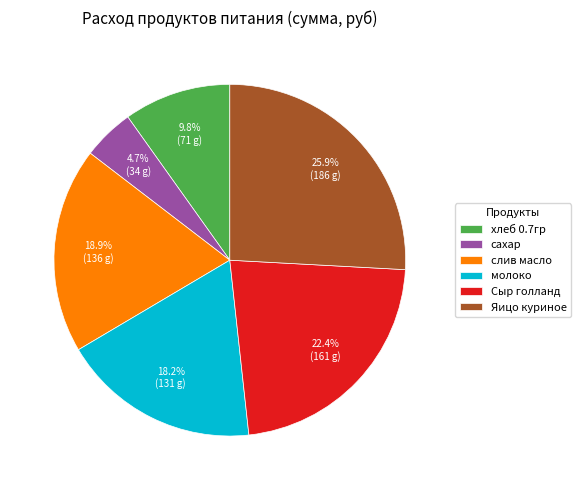

The сахар slice represents 5% of the pie. True or false?

True